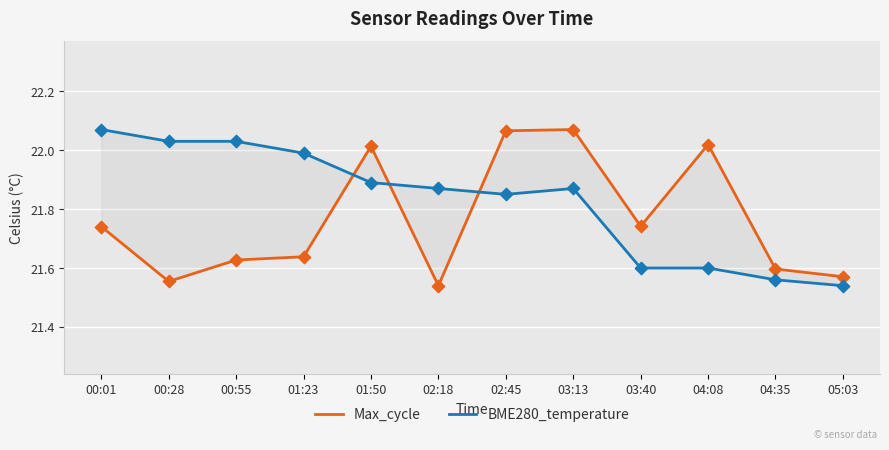

Is the value of BME280_temperature at 00:28 greater than the value of Max_cycle at 03:40?

Yes